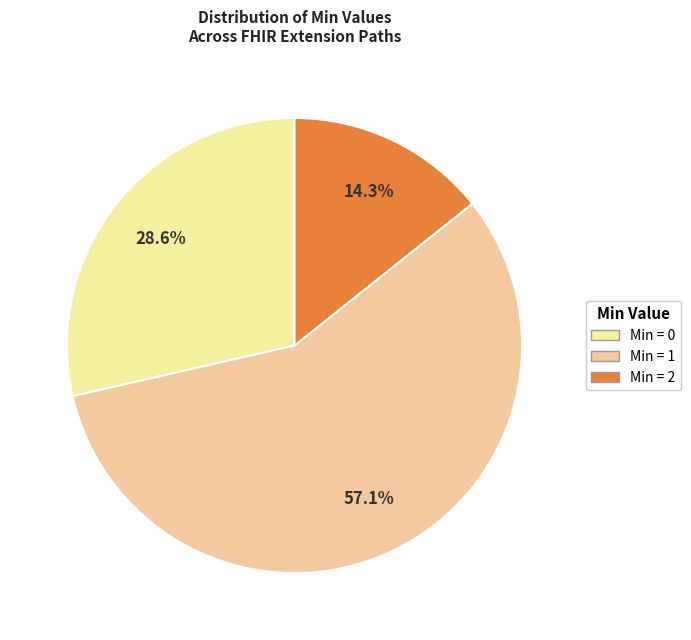

Count the number of slices in the pie.

3